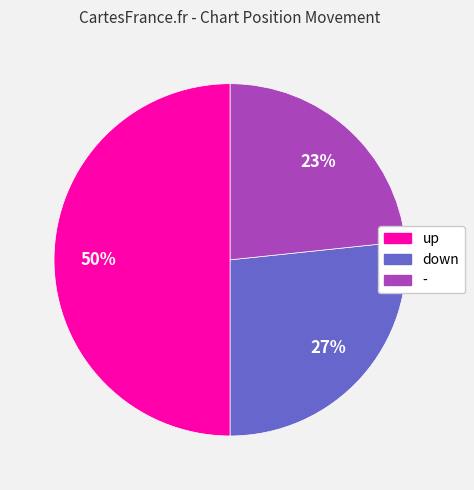

To the nearest percent, what portion does down represent?

27%